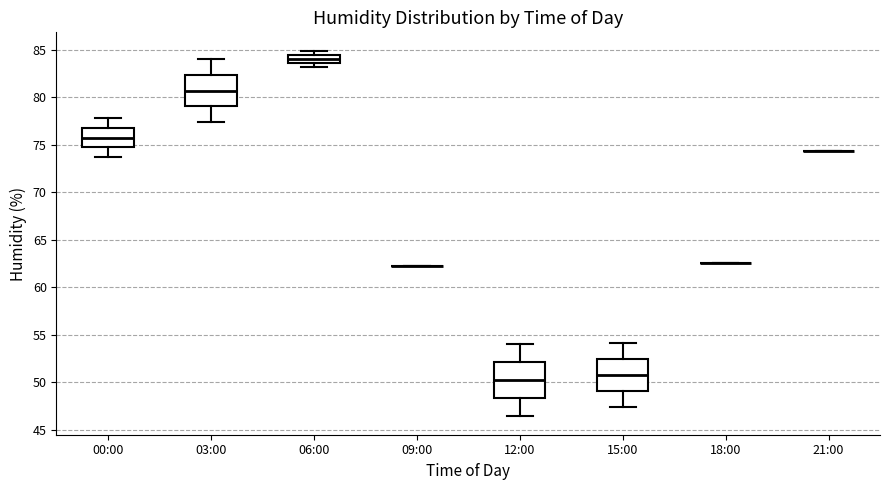

Reading left to right, transcribe this box plot: for each box, give where its median line is, the range the box spans, and where its two whiskers end, as read against the y-axis. The values are not printed on the chart, so give them approximately, as read against the axis.

00:00: median 76.0, box 74.5 to 77.0, whiskers 73.5 to 78.0
03:00: median 80.5, box 79.0 to 82.5, whiskers 77.5 to 84.0
06:00: median 84.0, box 83.5 to 84.5, whiskers 83.0 to 85.0
09:00: box collapsed to a line at 62.0, whiskers 62.0 to 62.0
12:00: median 50.0, box 48.5 to 52.0, whiskers 46.5 to 54.0
15:00: median 51.0, box 49.0 to 52.5, whiskers 47.5 to 54.0
18:00: box collapsed to a line at 62.5, whiskers 62.5 to 62.5
21:00: box collapsed to a line at 74.5, whiskers 74.5 to 74.5